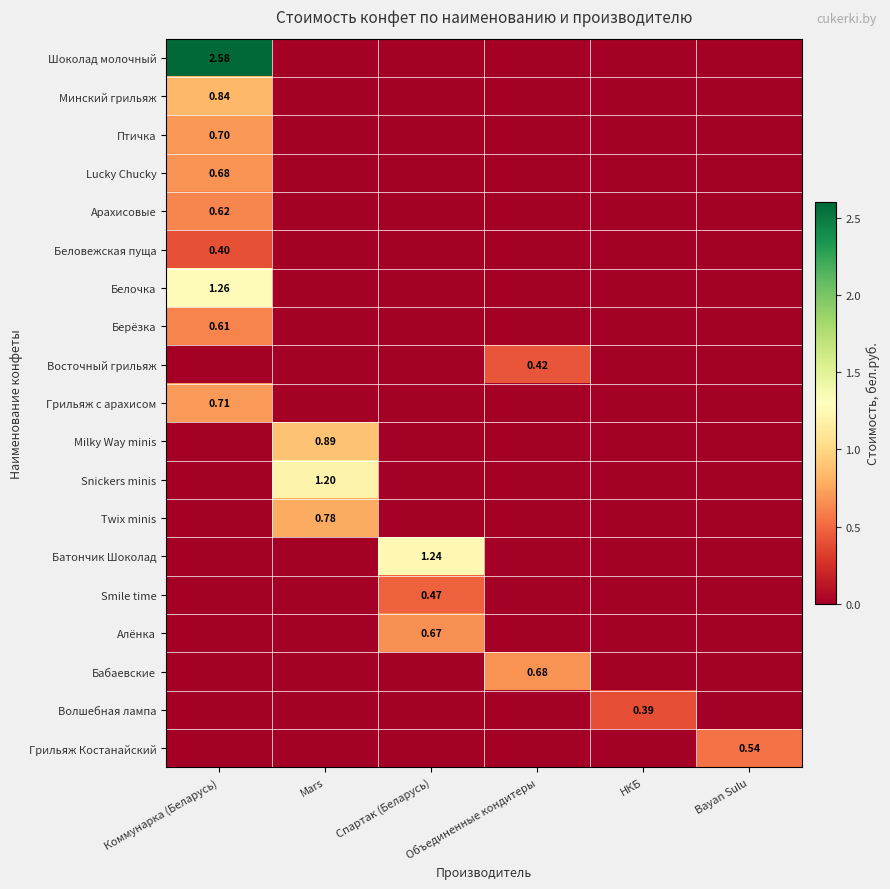

The value of Бабаевские at Коммунарка (Беларусь) is 0.0. True or false?

True